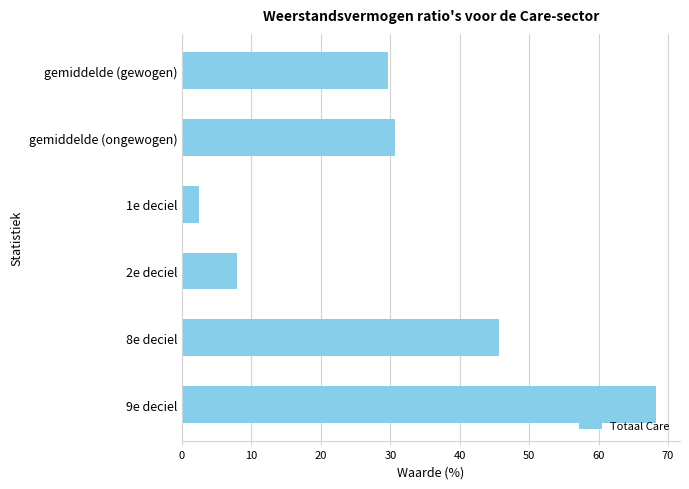

What is the label of the 2nd bar from the bottom?

8e deciel